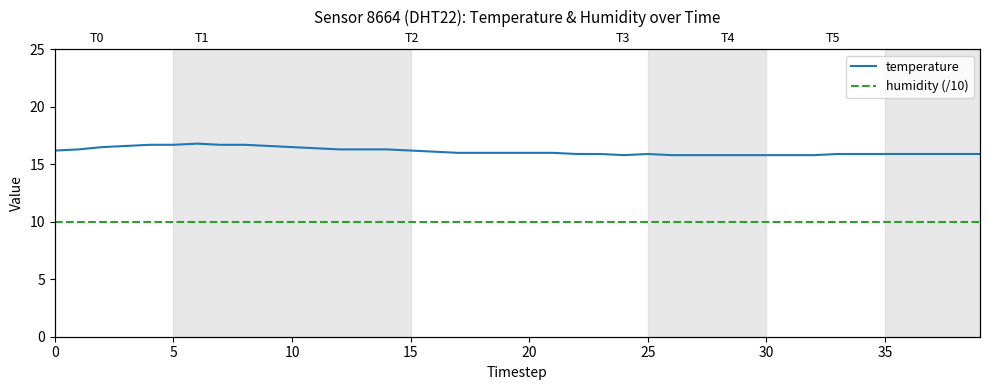

What is the minimum value shown in the chart?

10.0